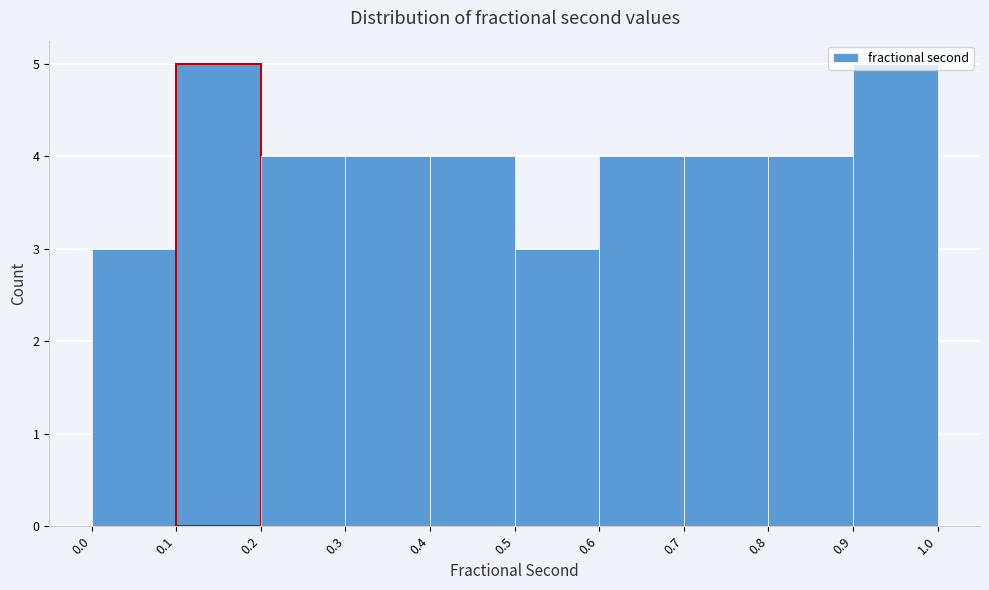

Reading left to right, list every bar in this chart as the range it spans on the x-axis followed by its height. The values are not printed on the chart, so give them approximately, as read against the axis.

0.0 to 0.1: 3
0.1 to 0.2: 5
0.2 to 0.3: 4
0.3 to 0.4: 4
0.4 to 0.5: 4
0.5 to 0.6: 3
0.6 to 0.7: 4
0.7 to 0.8: 4
0.8 to 0.9: 4
0.9 to 1.0: 5